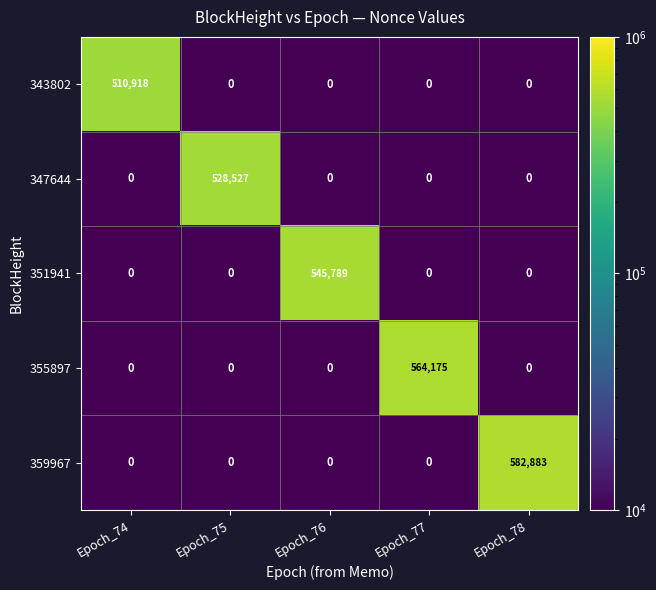

The value of 355897 at Epoch_76 is 0. True or false?

True